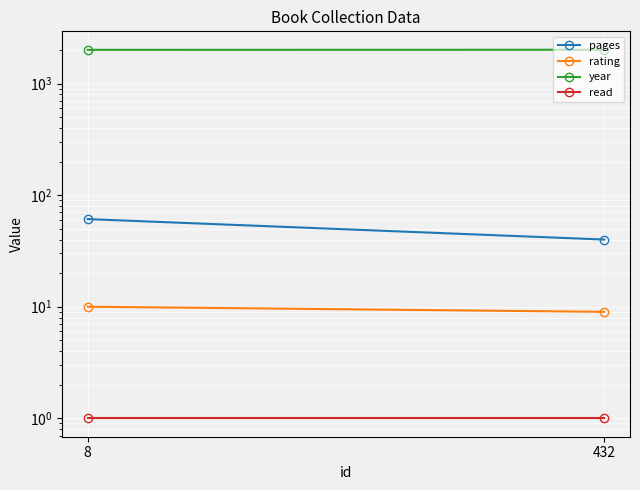

True or false: rating has a value of 9 at 432.

True